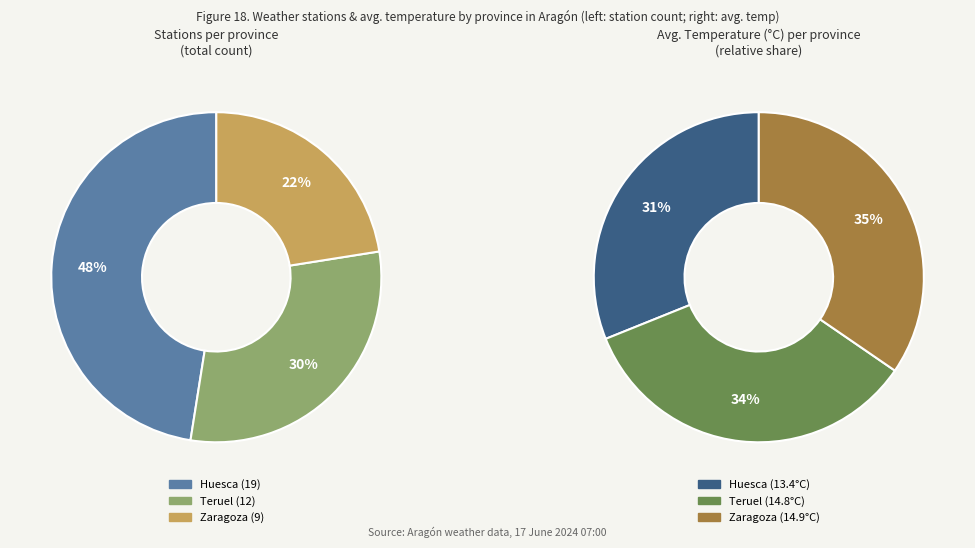

Is it true that Teruel is 30% of the pie?

True